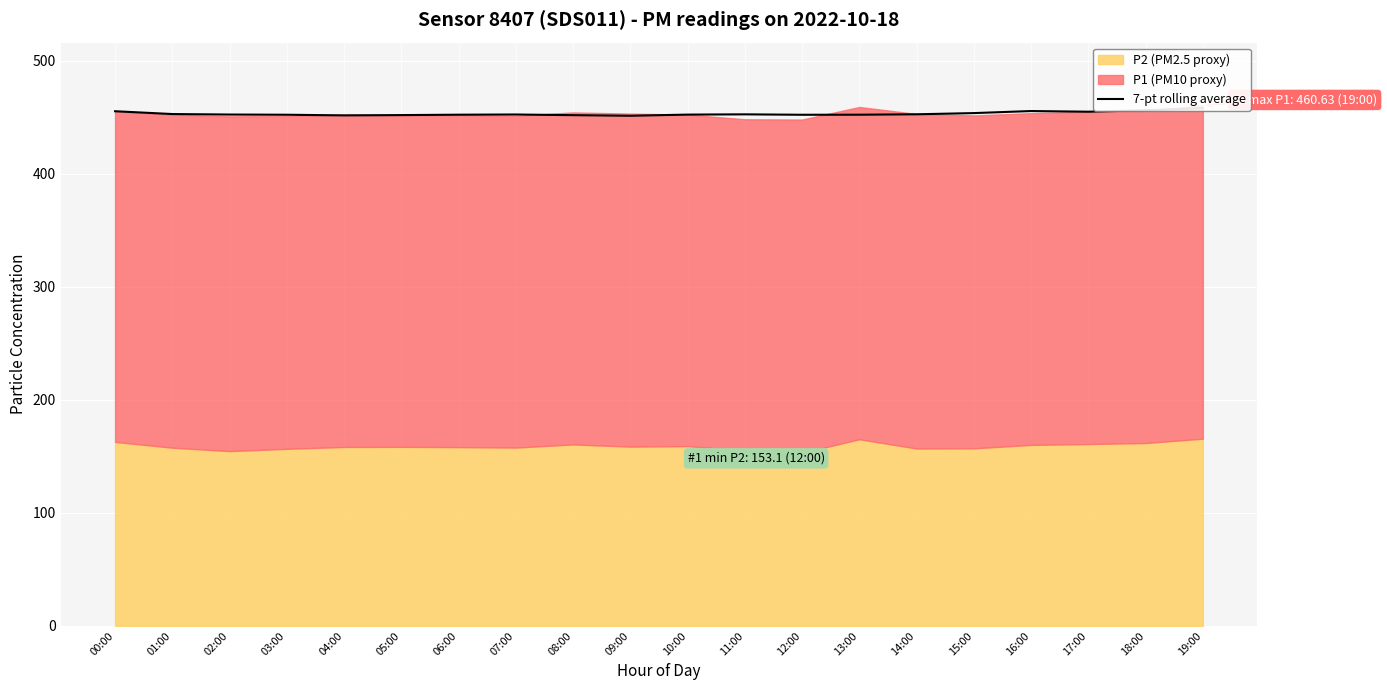

What is the label of the 17th point from the left?

16:00